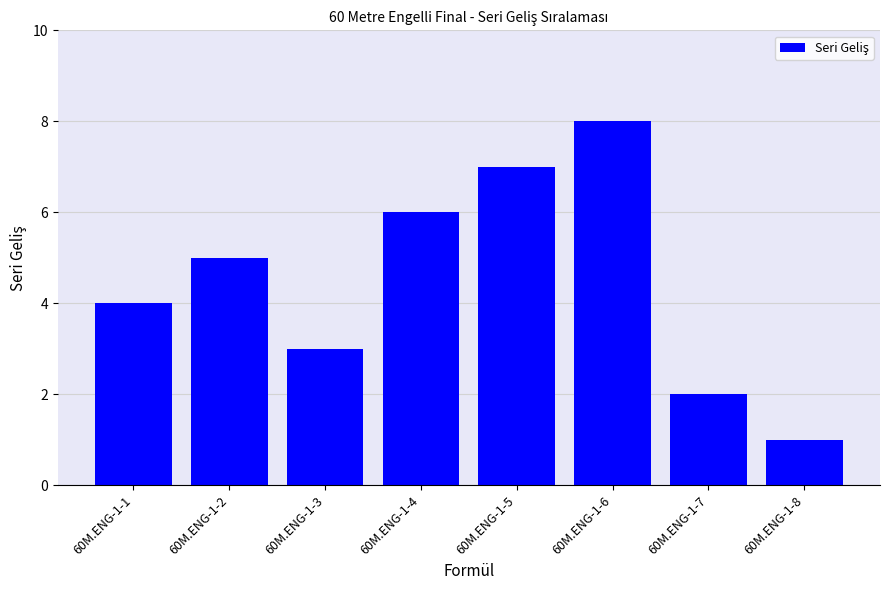

What is the value of the 1st bar from the left?

4